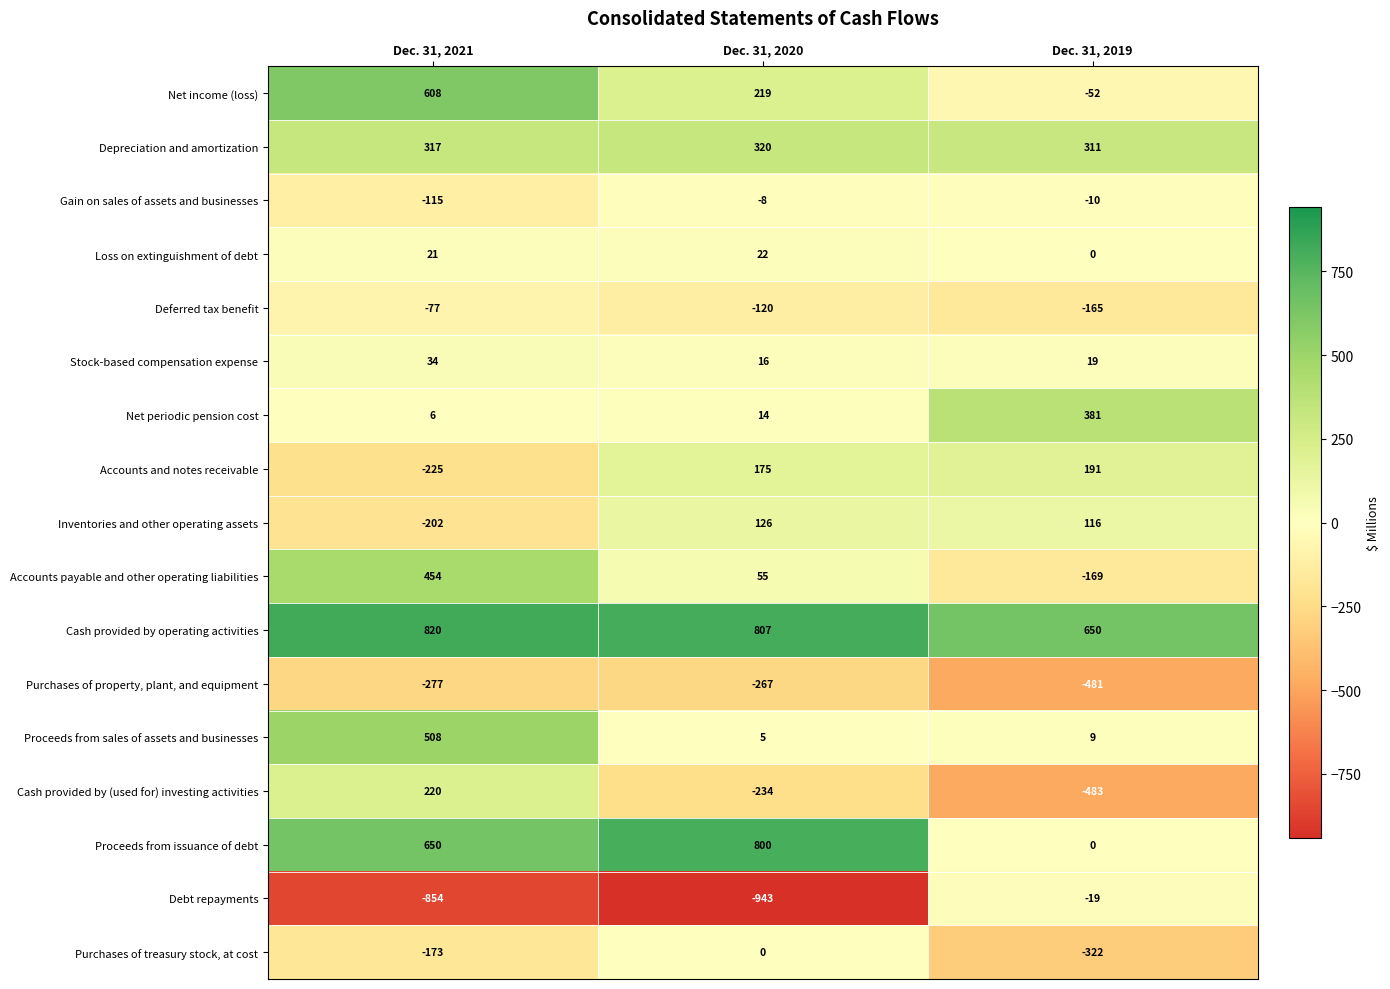

Count the number of categories in the chart.

3